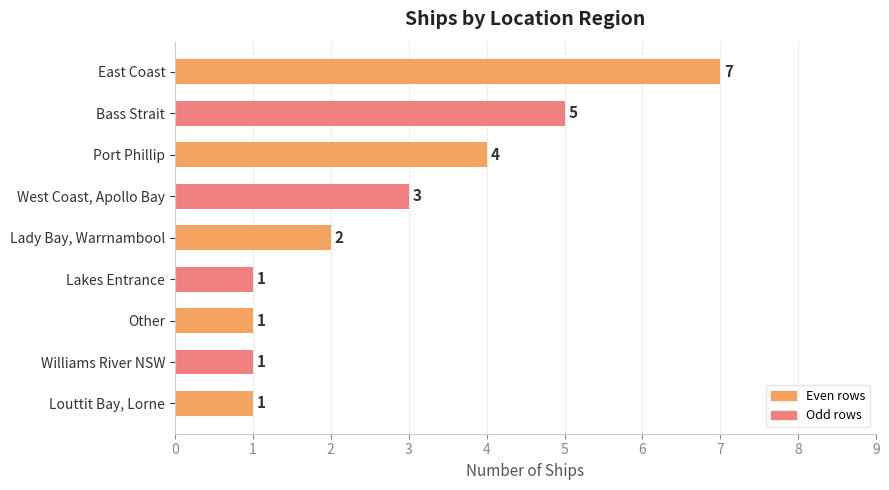

Which label corresponds to the largest value in the chart?

East Coast